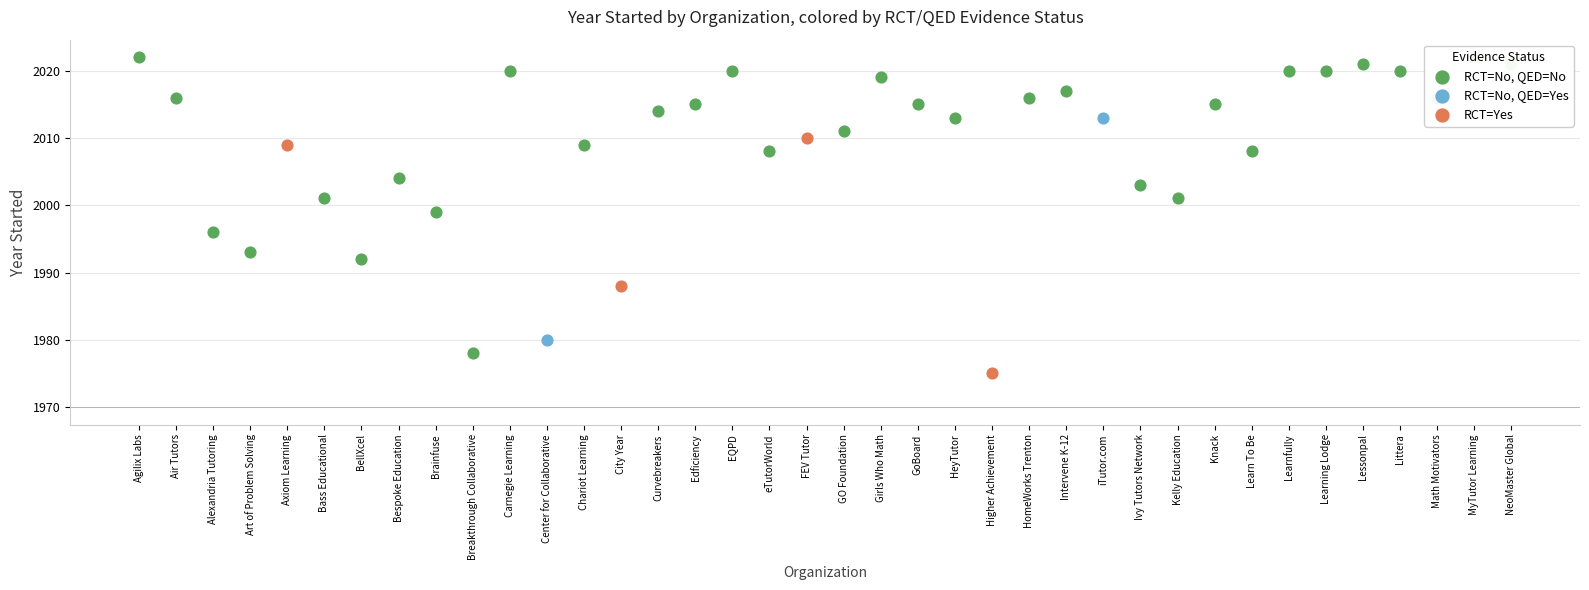

Between 25 and 31, which is larger?

31